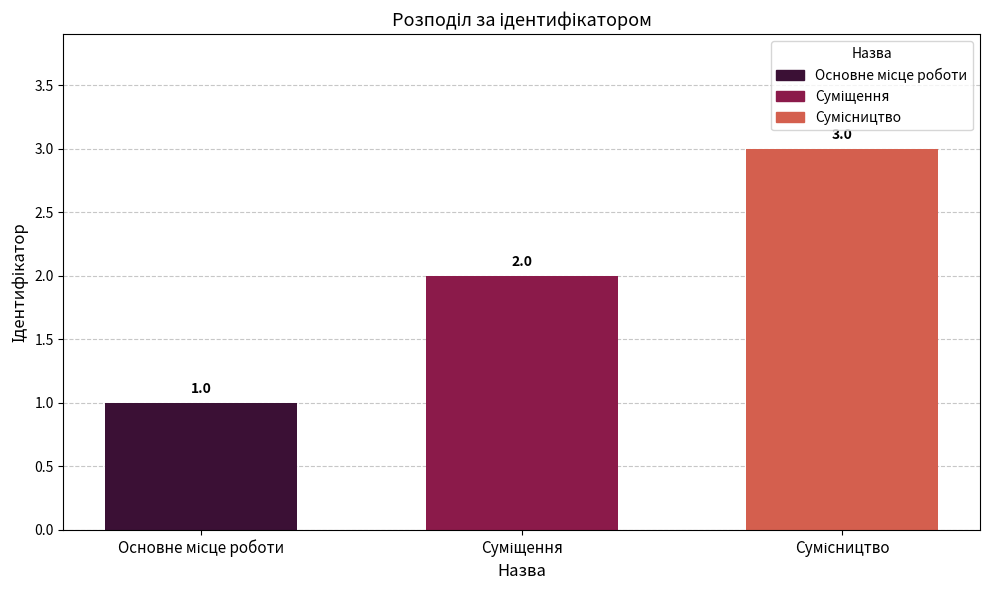

What is the maximum value shown in the chart?

3